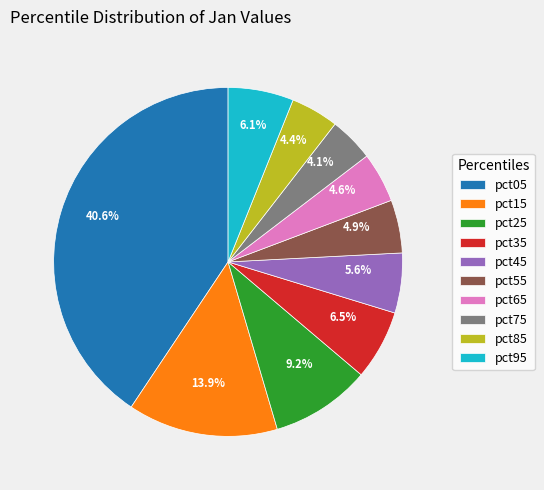

Is the sum of pct05 and pct85 greater than half?

No